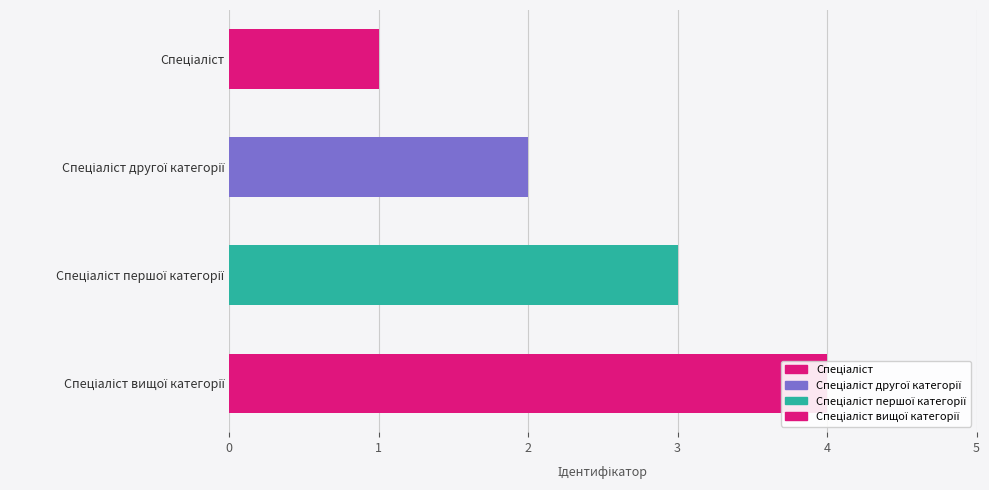

Reading right to left, what are all the values shown in this chart?

4	3	2	1